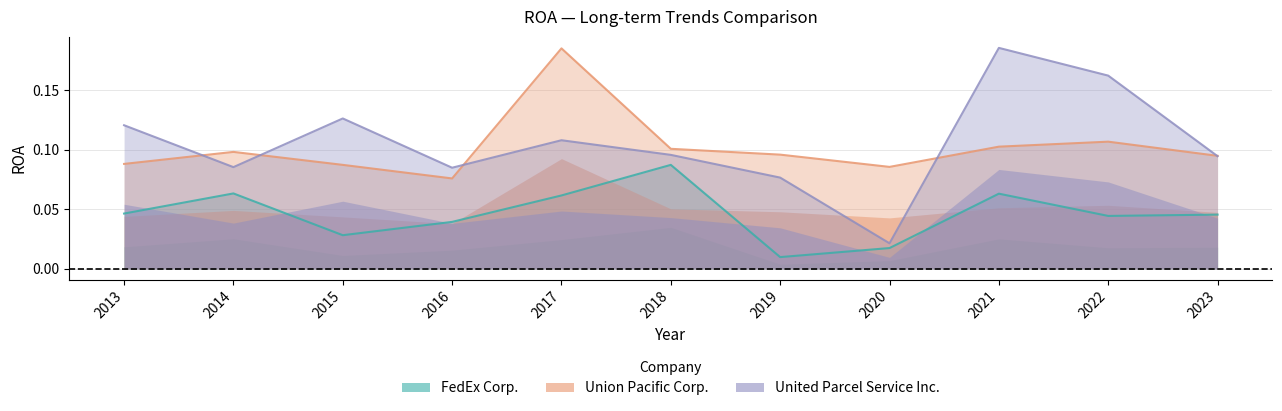

How many lines are shown in the chart?

3